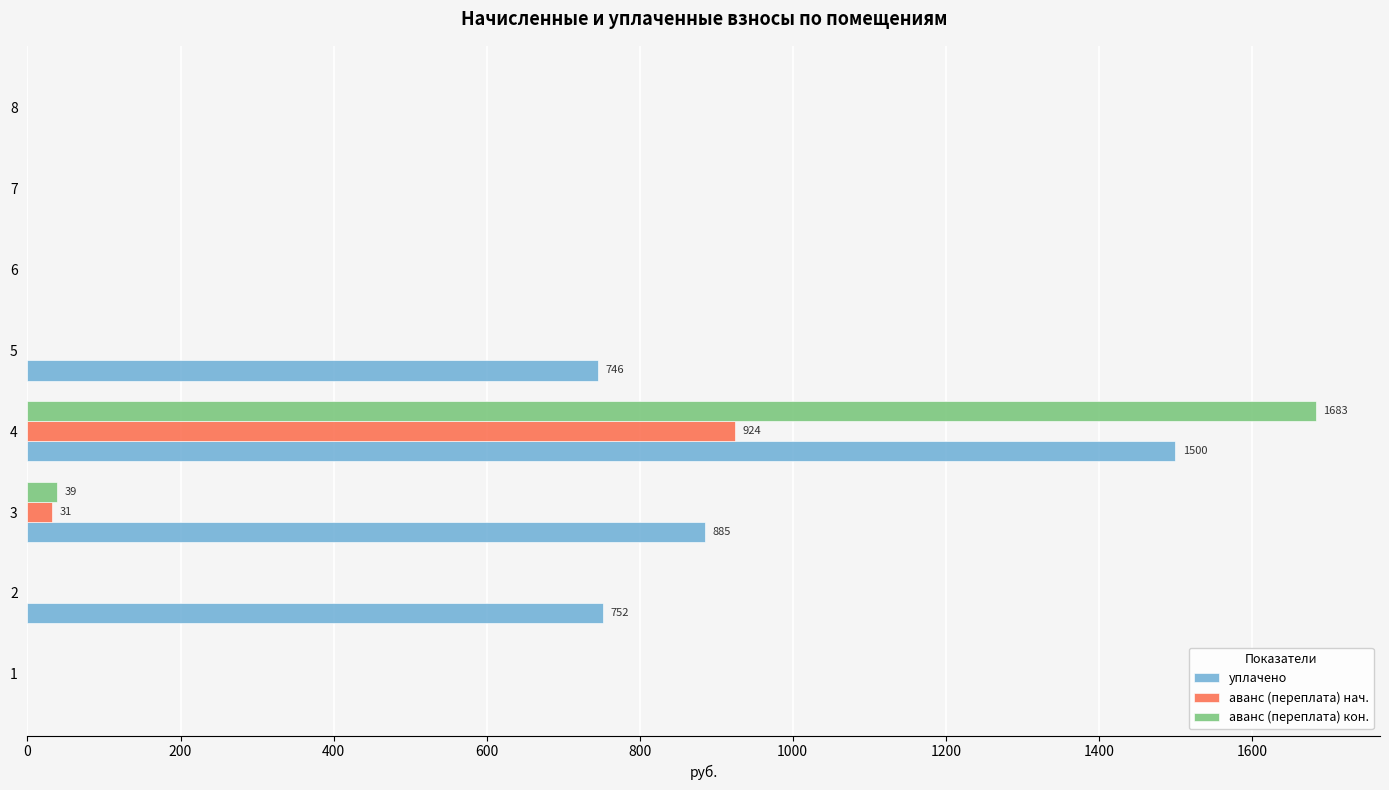

The value of аванс (переплата) нач. at 7 is 302.8. True or false?

False